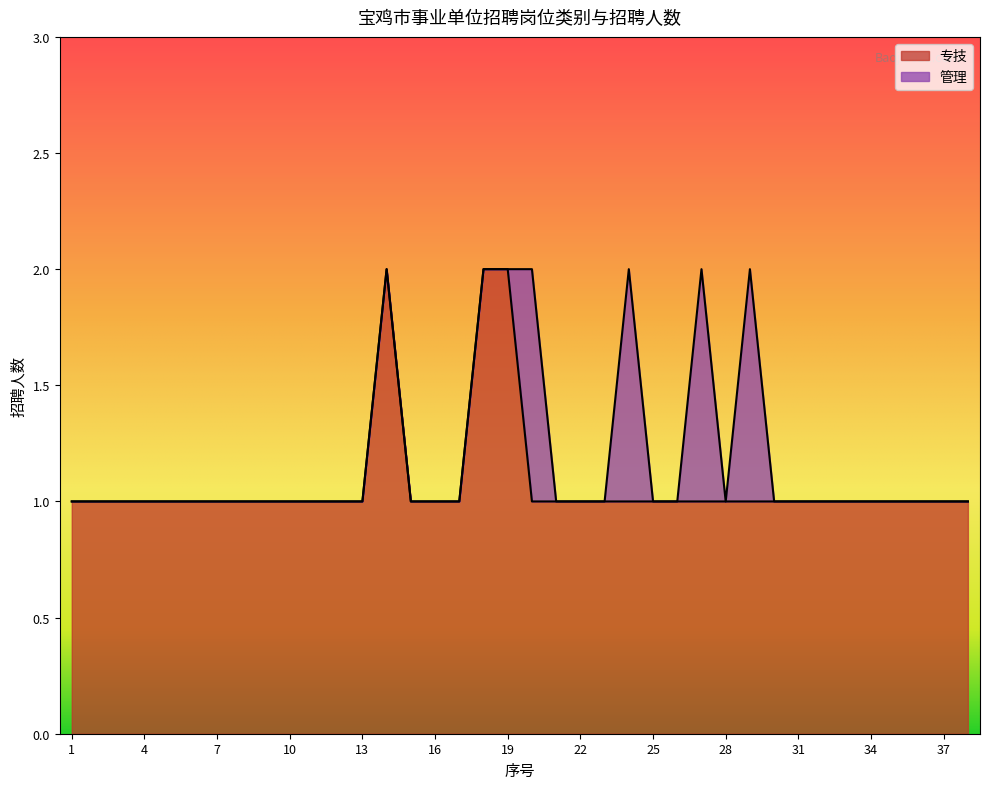

Which category has the highest value across all series?

14